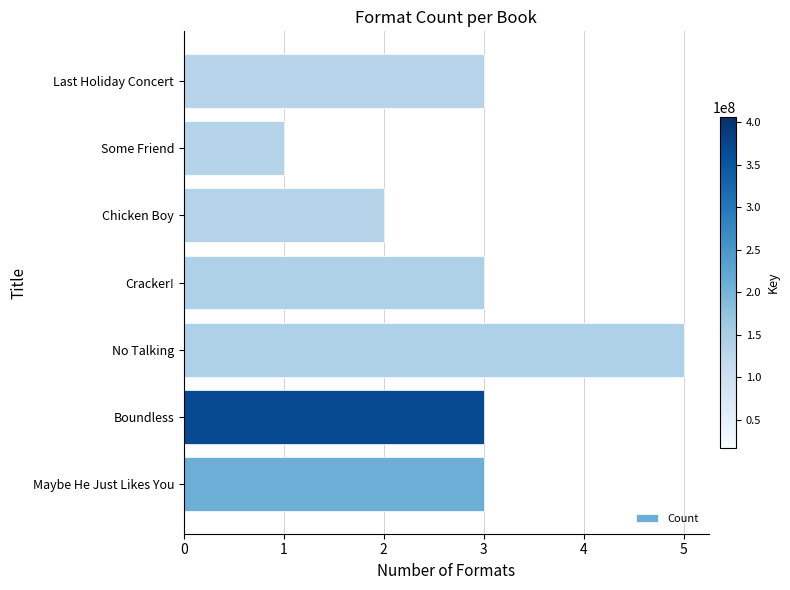

What is the average value?

3